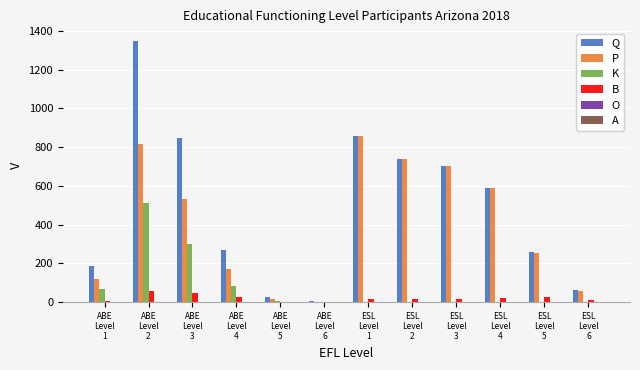

Which series has the largest total across all categories?

Q